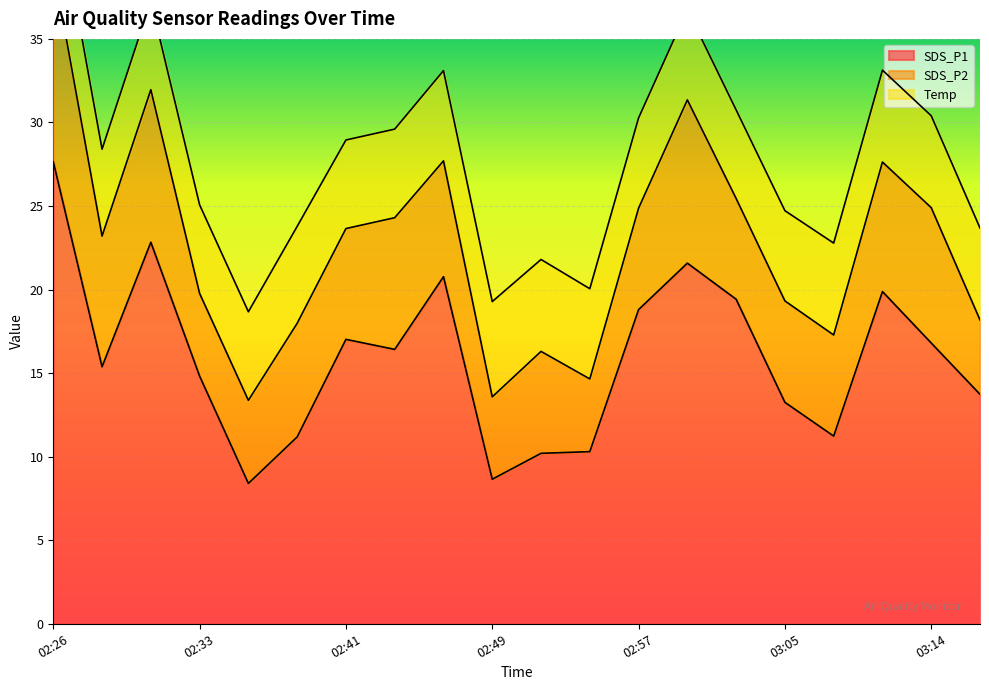

Rank the series at 02:28 from highest to lowest value.

SDS_P1, SDS_P2, Temp